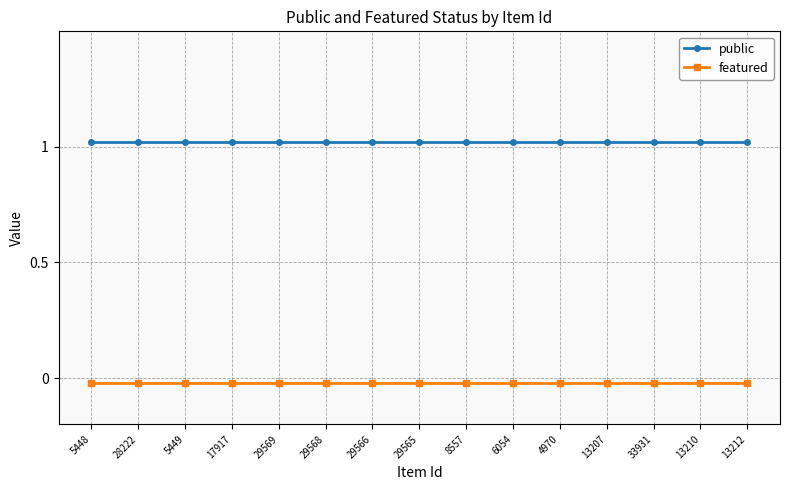

What is the sum of all featured values?

-0.3